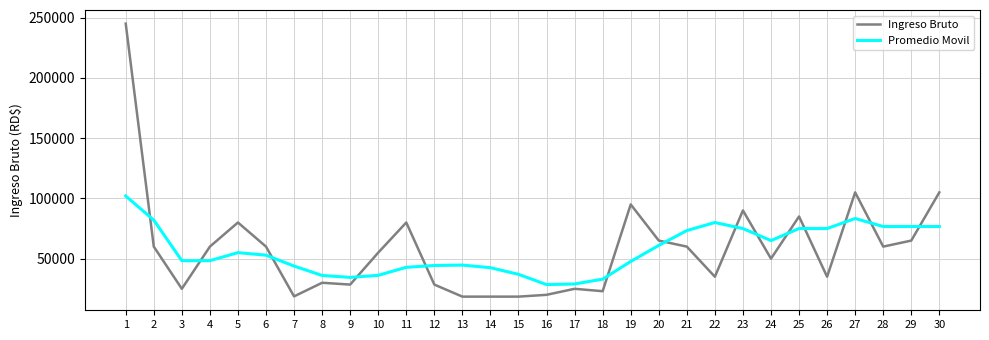

What is the lowest value of the Promedio Movil series?

28500